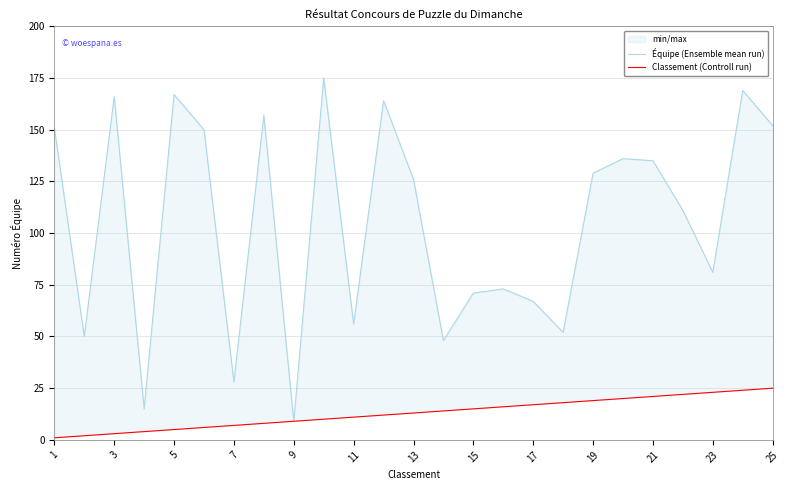

True or false: Équipe (Ensemble mean run) and Classement (Controll run) cross at least once.

False